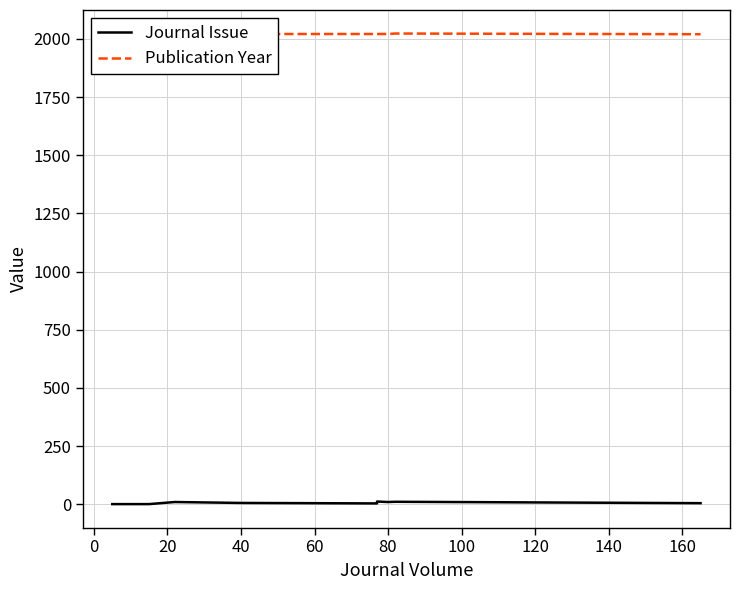

Reading right to left, extract all data points from this chart.

Journal Issue: 5	11	10	12	4	6	10	1	1	1	1	1	1
Publication Year: 2020	2023	2021	2021	2021	2021	2018	2022	2021	2017	2021	2017	2015